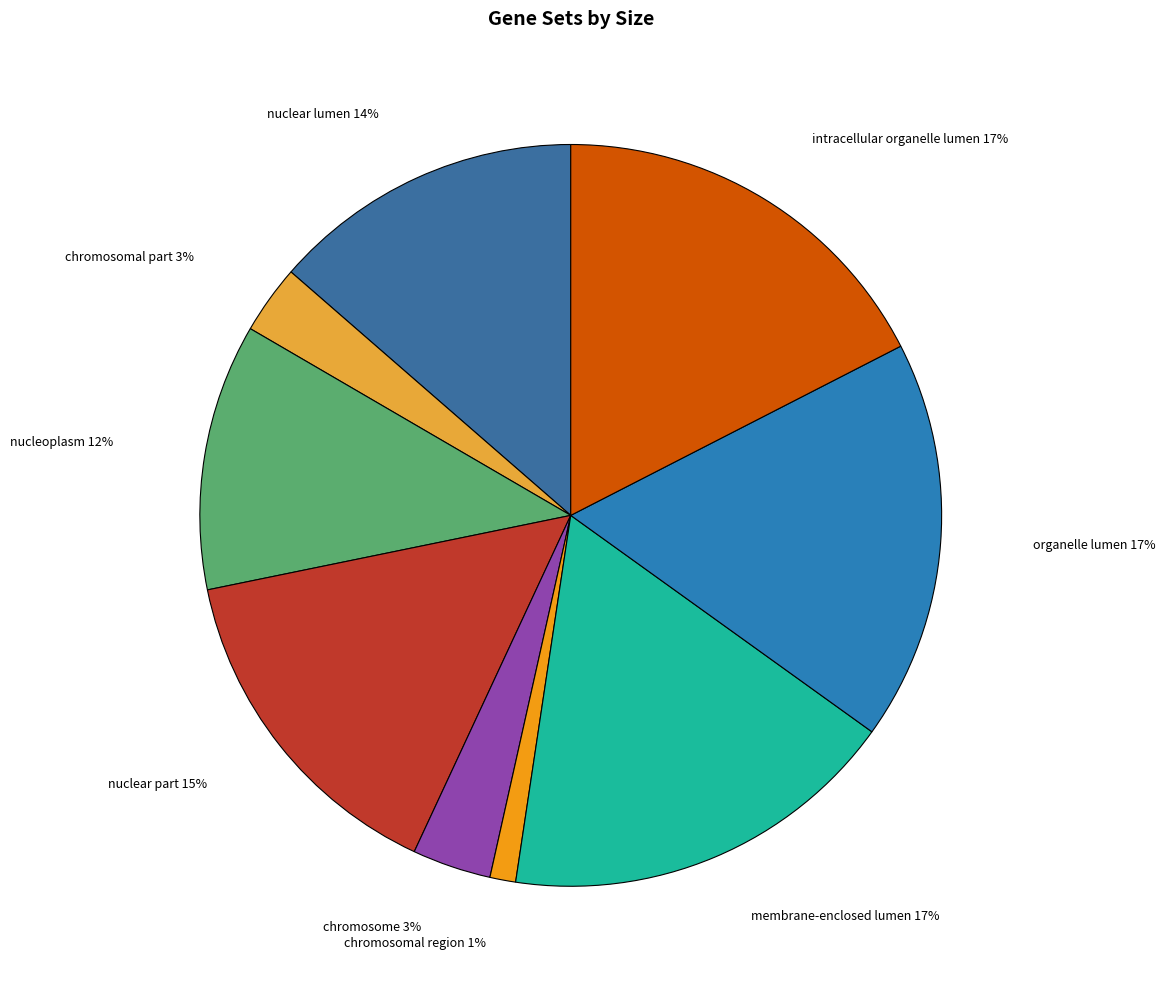

Is the sum of chromosomal part 3% and chromosome 3% greater than half?

No